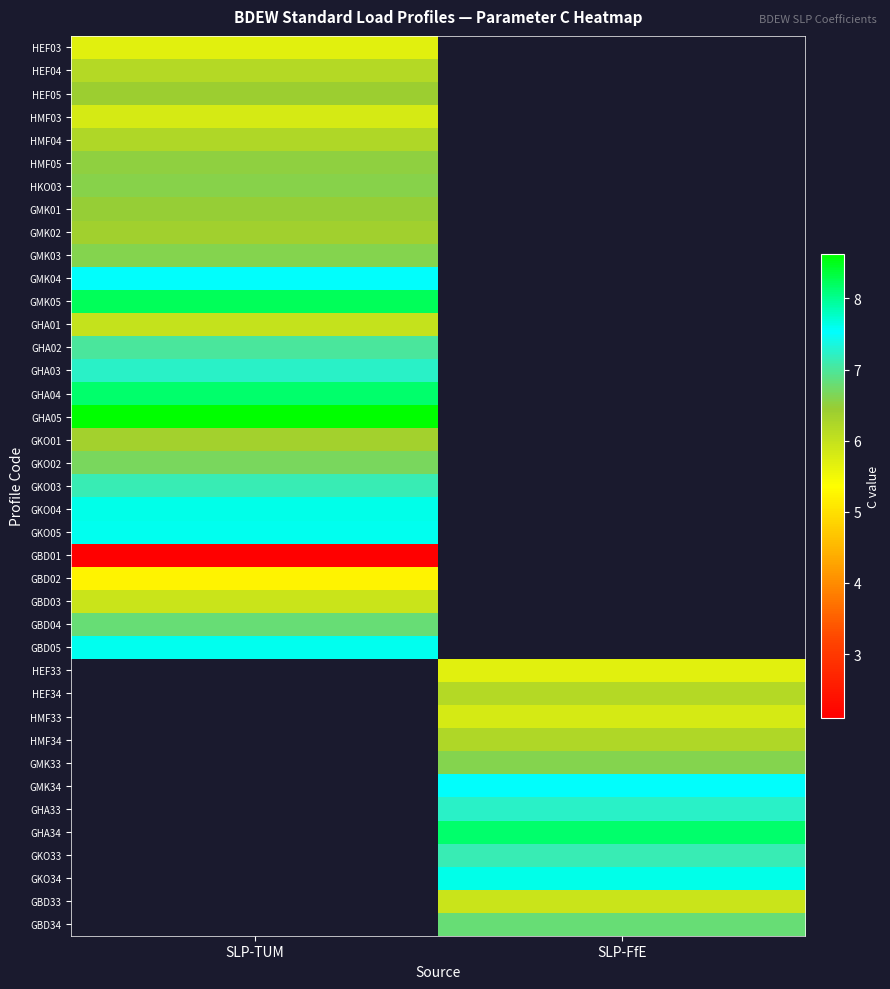

What value does the GHA05 series have at SLP-TUM?

8.6